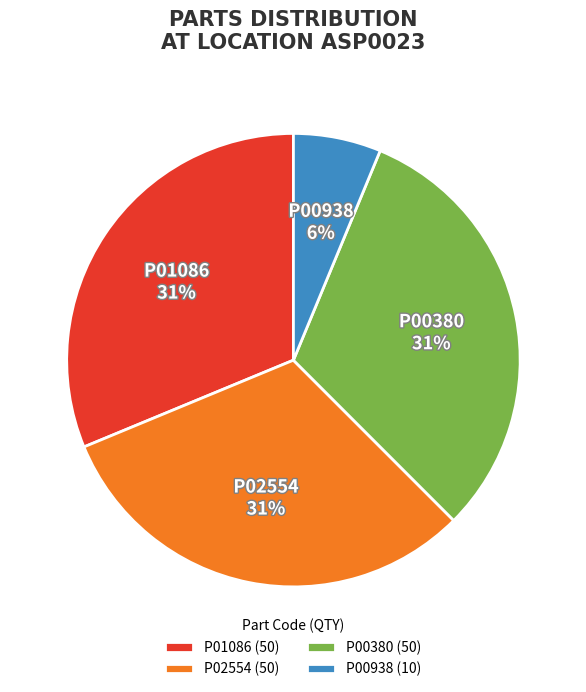

Is it true that P02554 is 31% of the pie?

True